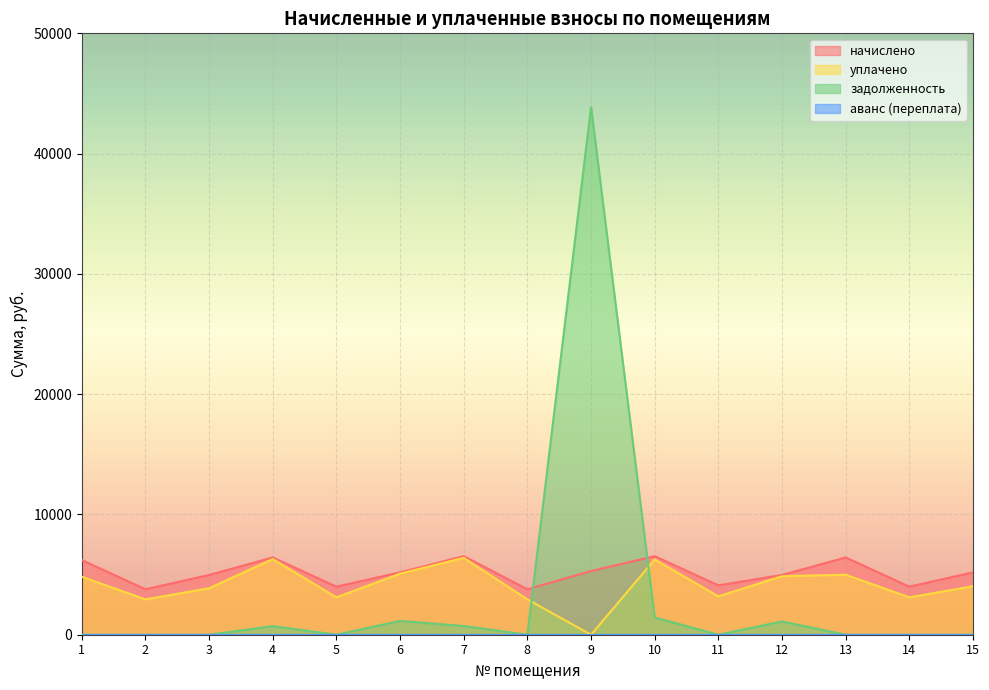

True or false: уплачено and задолженность intersect in this chart.

True